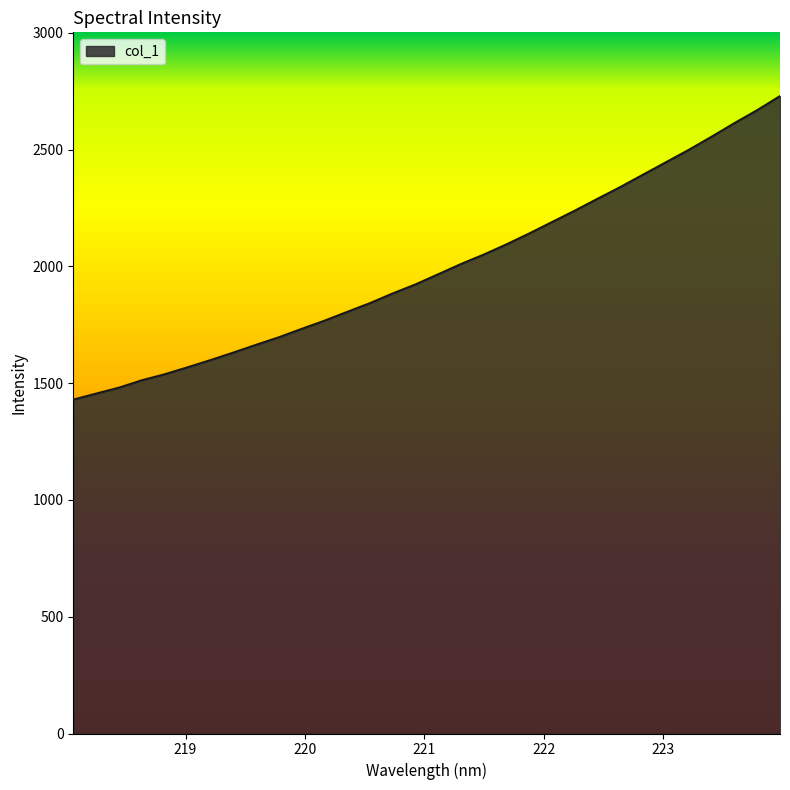

What is the difference between the maximum and minimum values?

1299.4